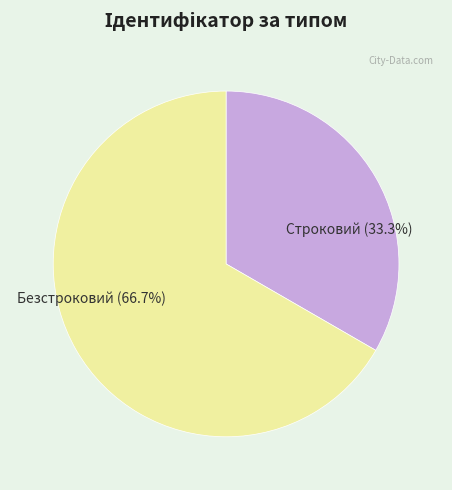

The Безстроковий slice represents 61% of the pie. True or false?

False